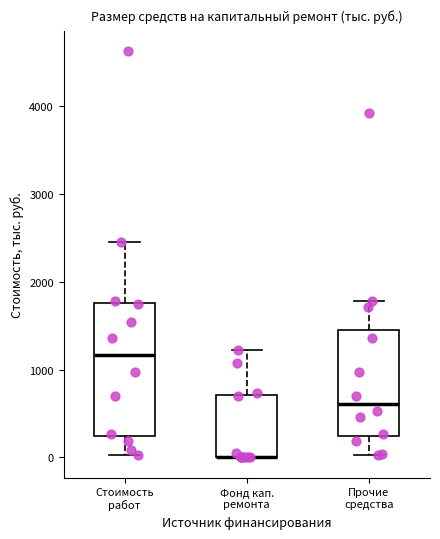

Reading left to right, transcribe this box plot: for each box, give where its median line is, the range the box spans, and where its two whiskers end, as read against the y-axis. The values are not printed on the chart, so give them approximately, as read against the axis.

Стоимость работ: median 1200, box 200 to 1800, whiskers 0 to 2400
Фонд кап. ремонта: median 0 (drawn on the box's lower edge), box 0 to 700, whiskers 0 to 1200
Прочие средства: median 600, box 200 to 1500, whiskers 0 to 1800